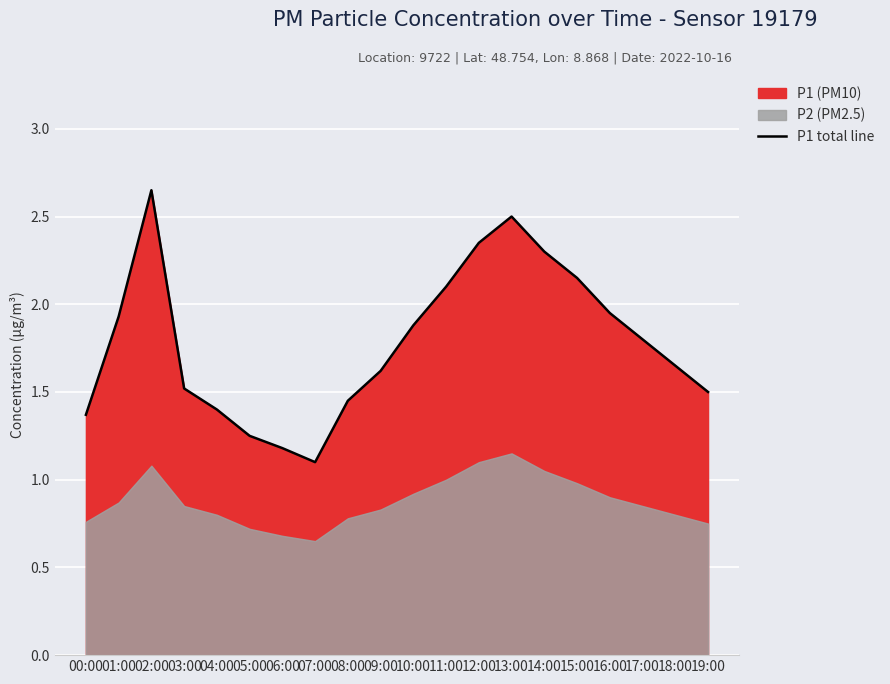

Reading left to right, list all the values displayed in this chart.

1.4	1.9	2.6	1.5	1.4	1.2	1.2	1.1	1.4	1.6	1.9	2.1	2.4	2.5	2.3	2.1	1.9	1.8	1.6	1.5